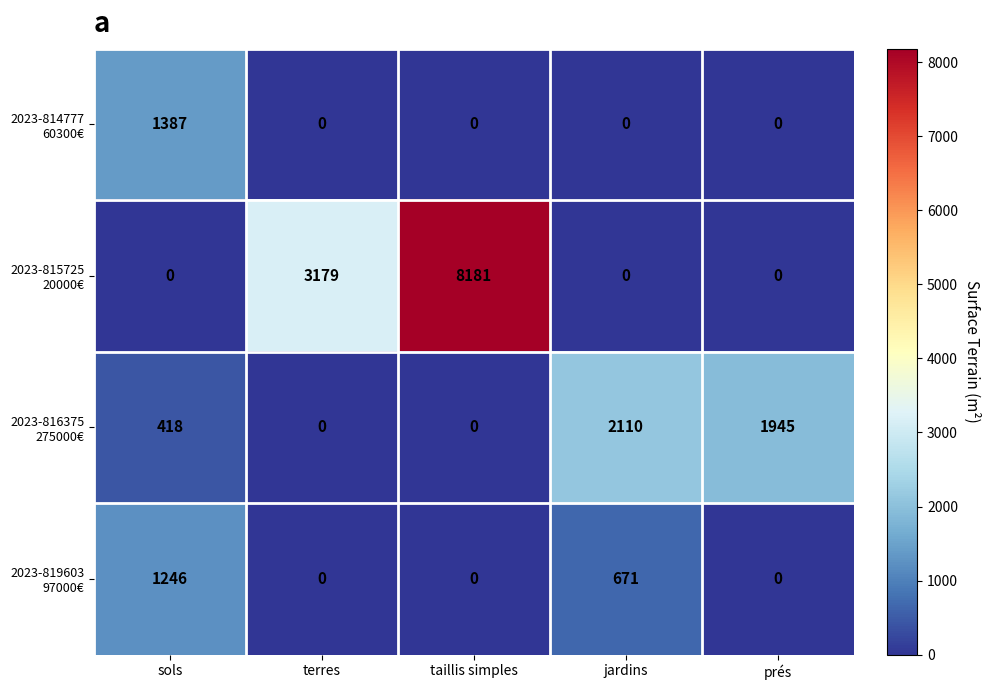

What is the maximum value shown in the chart?

8181